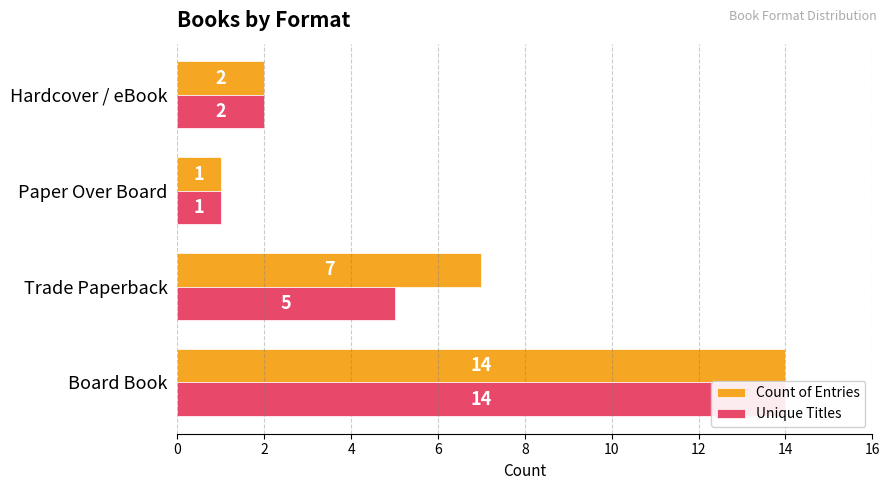

True or false: Count of Entries has a value of 25 at Board Book.

False